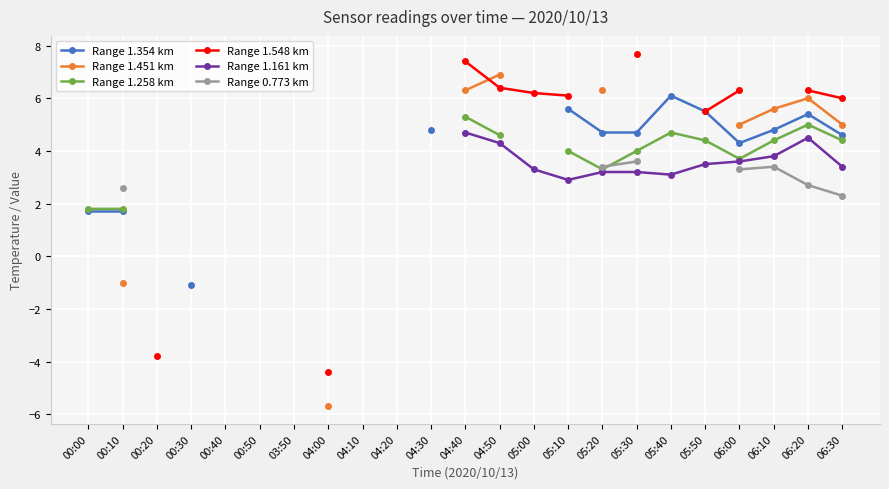

True or false: Range 1.258 km has more than 0 points higher than both neighbors.

True